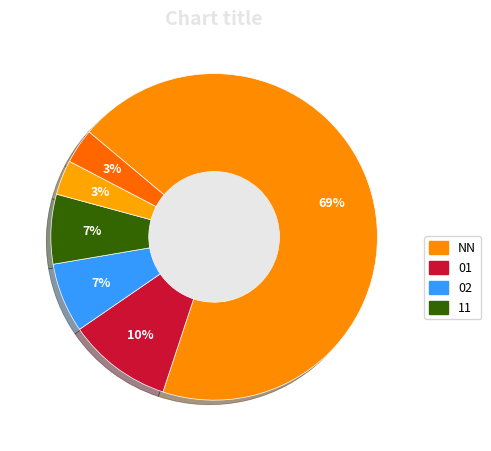

How many slices are in this pie chart?

6